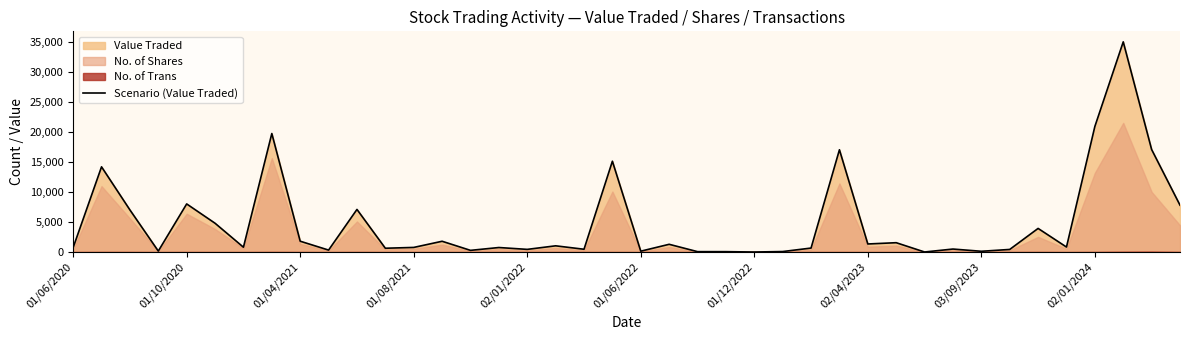

Rank the categories by value from highest to lowest.

37, 36, 02/04/2023, 38, 27, 19, 01/10/2020, 02/01/2022, 39, 10, 01/04/2021, 01/06/2022, 34, 03/09/2023, 13, 29, 28, 21, 17, 35, 01/12/2022, 12, 15, 01/06/2020, 26, 11, 31, 18, 16, 33, 02/01/2024, 14, 01/08/2021, 20, 32, 25, 22, 23, 30, 24